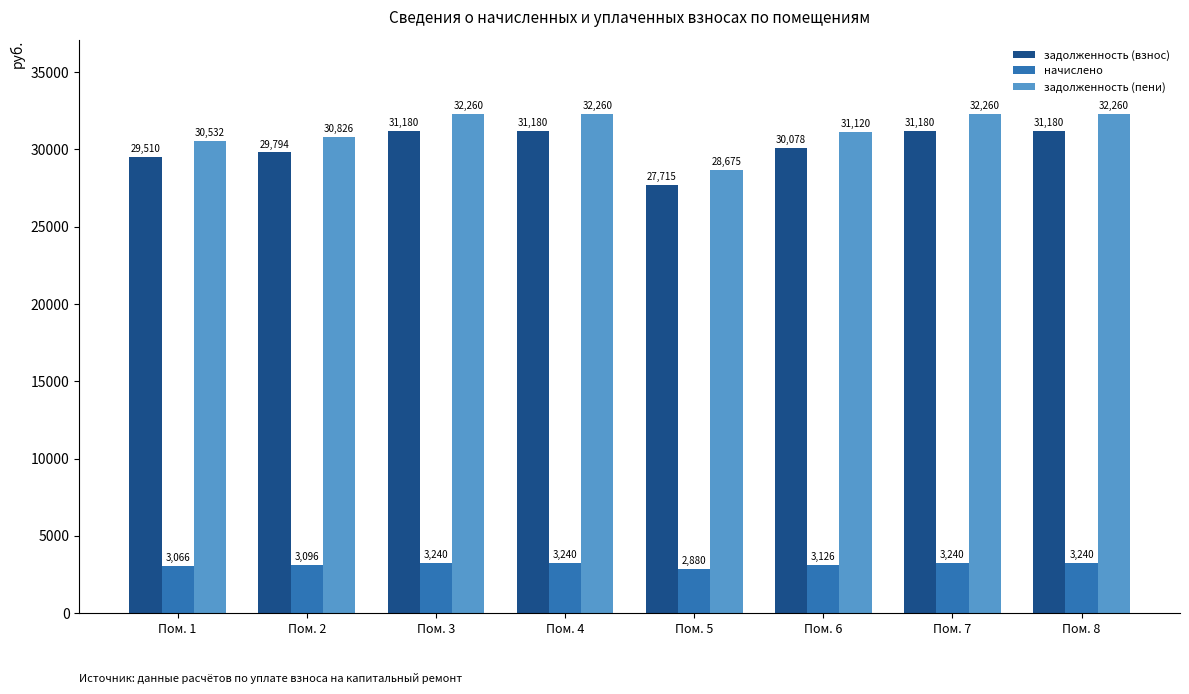

What is the total value across all series at Пом. 8?

66679.2